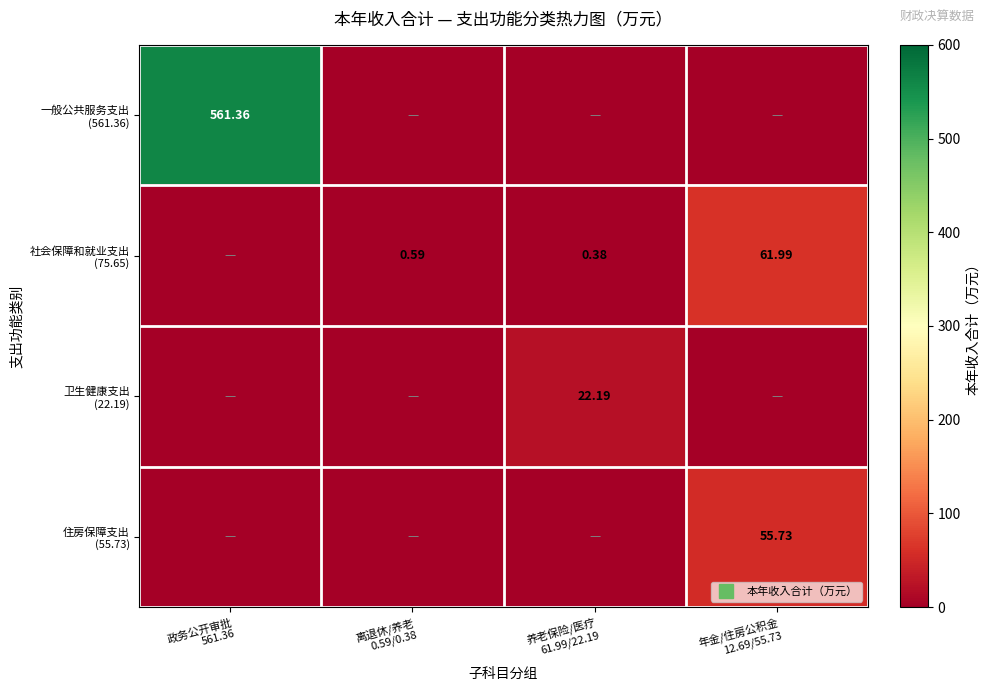

What is the difference between the 住房保障支出 (55.73) values at 养老保险/医疗 61.99/22.19 and 年金/住房公积金 12.69/55.73?

55.7